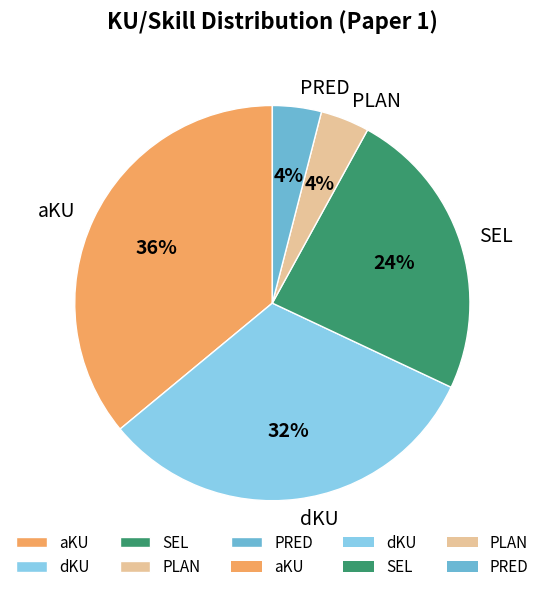

Approximately how many times larger is the value at dKU compared to SEL?

1.3